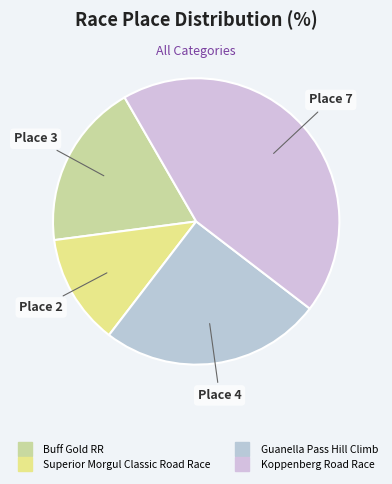

To the nearest percent, what is the difference between the Buff Gold RR and Superior Morgul Classic Road Race slice percentages?

6%